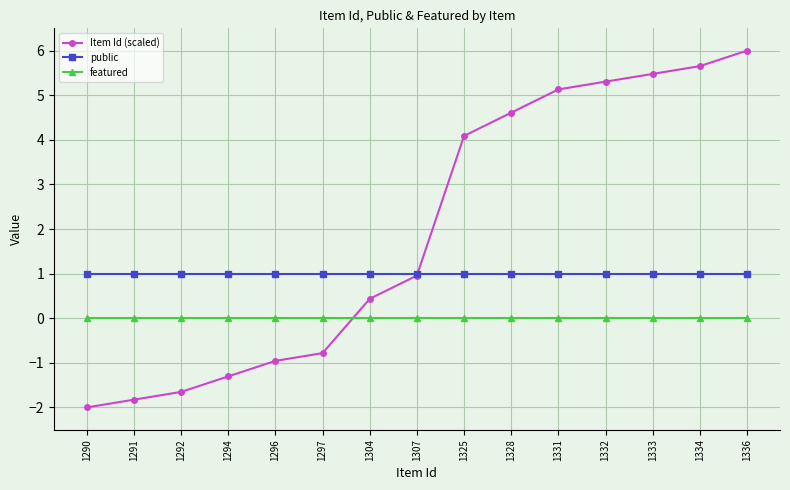

What is the smallest value displayed?

-2.0